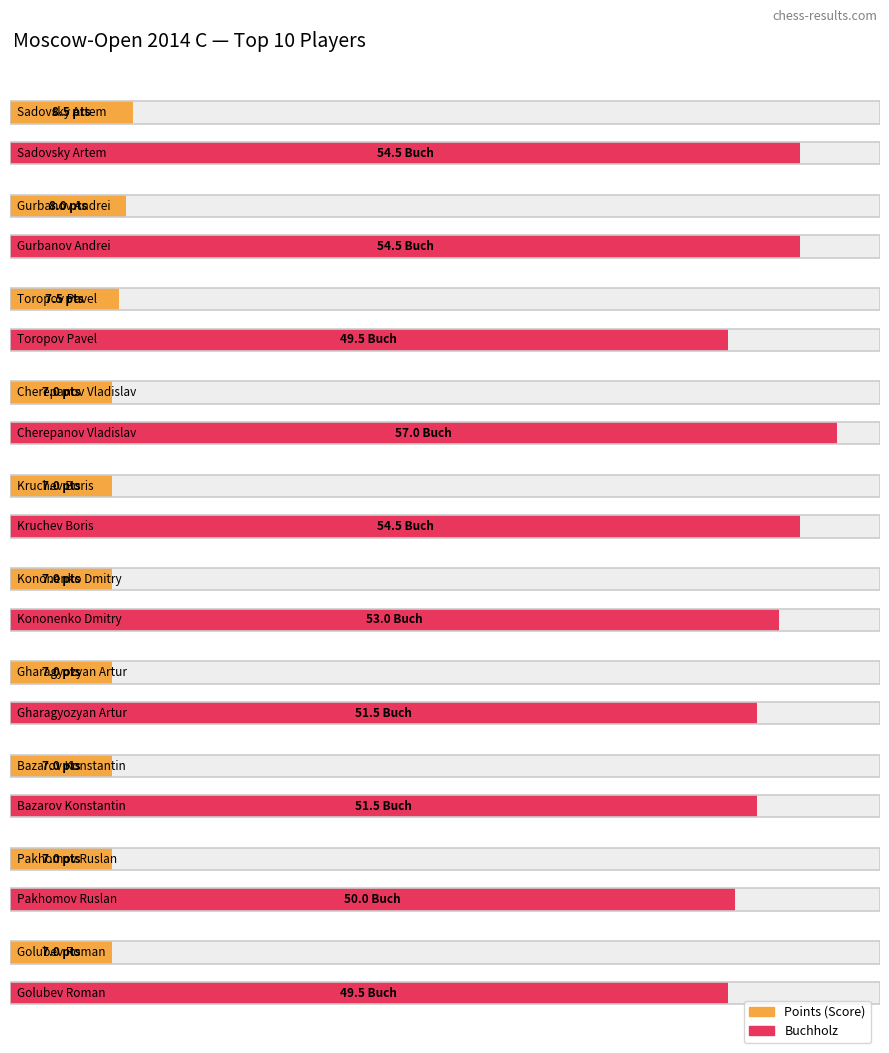

List the labels in order of Average utilization value, largest first.

Sadovsky Artem, Gurbanov Andrei, Toropov Pavel, Cherepanov Vladislav, Kruchev Boris, Kononenko Dmitry, Gharagyozyan Artur, Bazarov Konstantin, Pakhomov Ruslan, Golubev Roman